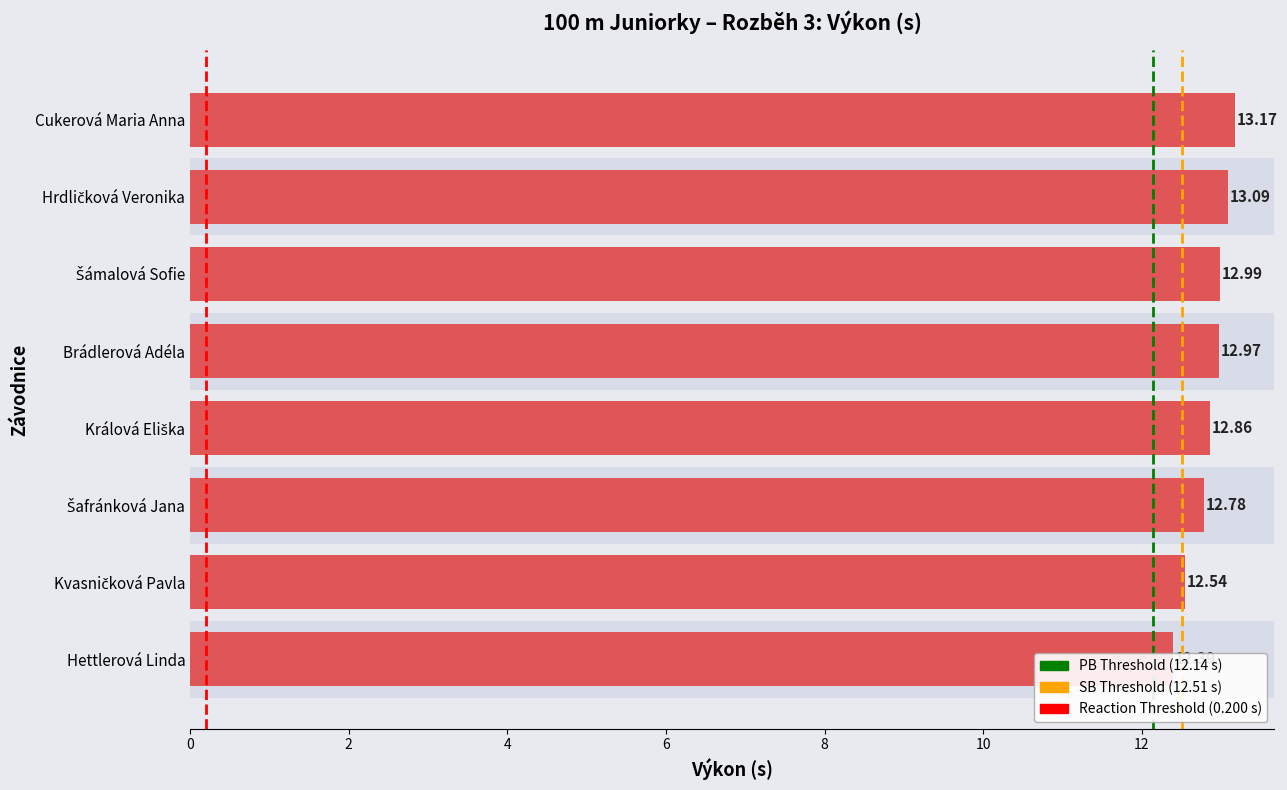

Which label corresponds to the largest value in the chart?

Cukerová Maria Anna